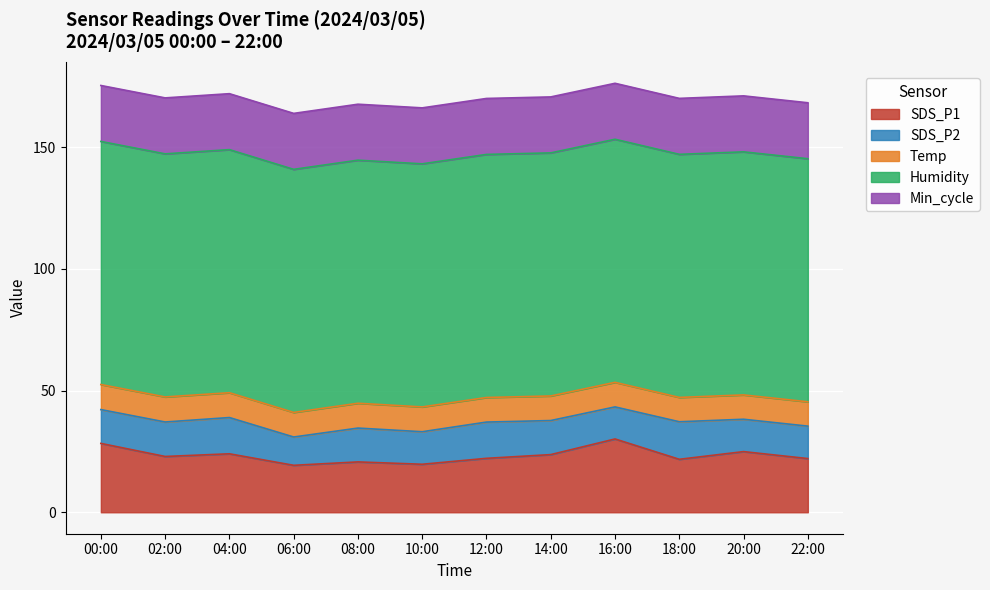

Where does the SDS_P2 series first go above 13?

00:00